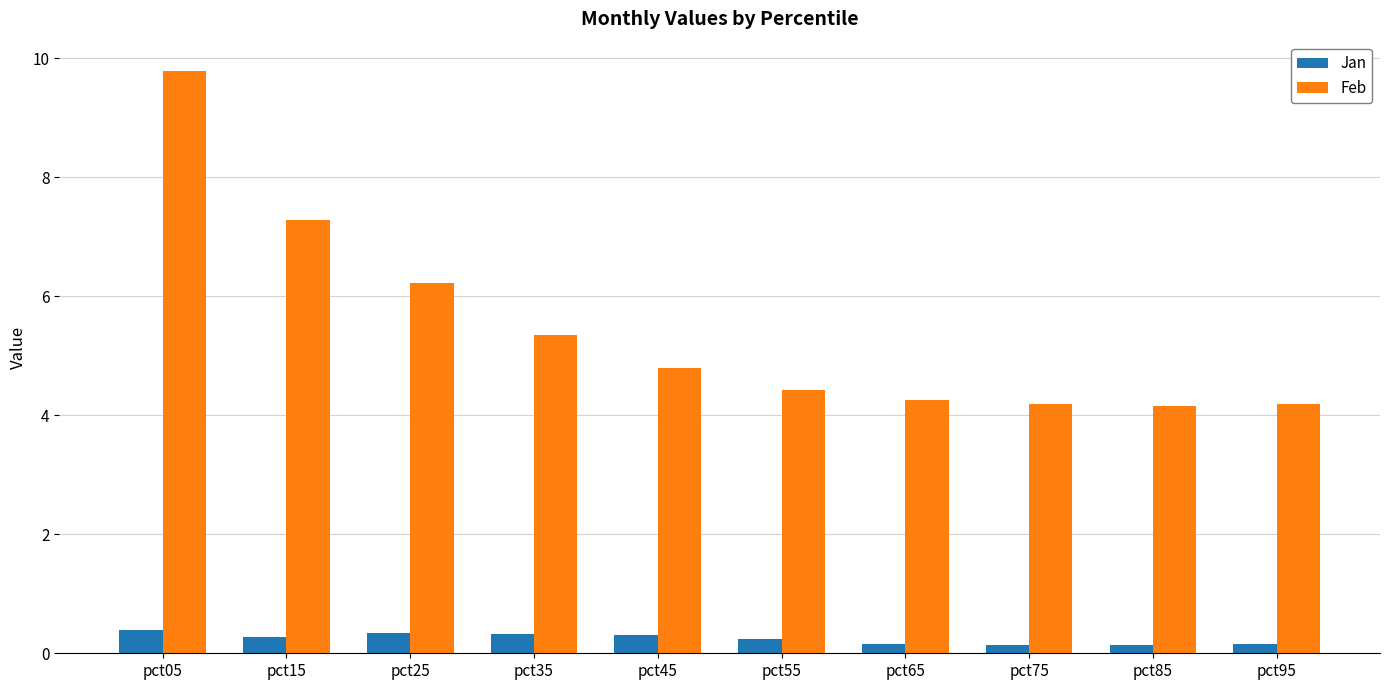

At how many categories does at least one series exceed 1?

10